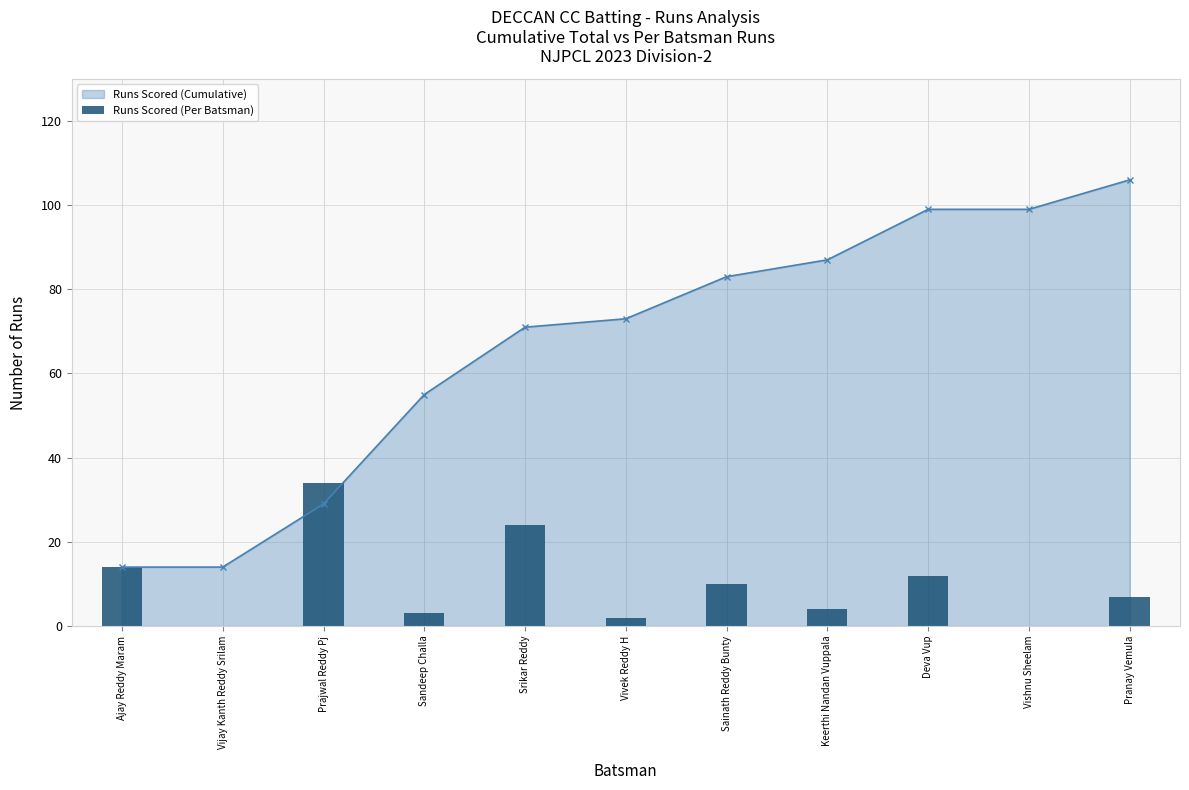

How many categories are shown in the chart?

11